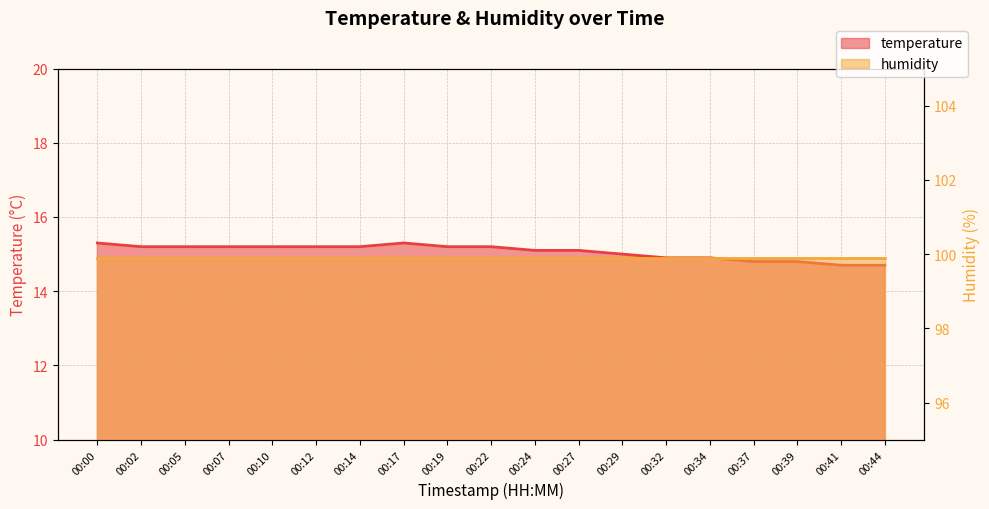

What is the ratio of the value at 00:22 to the value at 00:32?

1.0